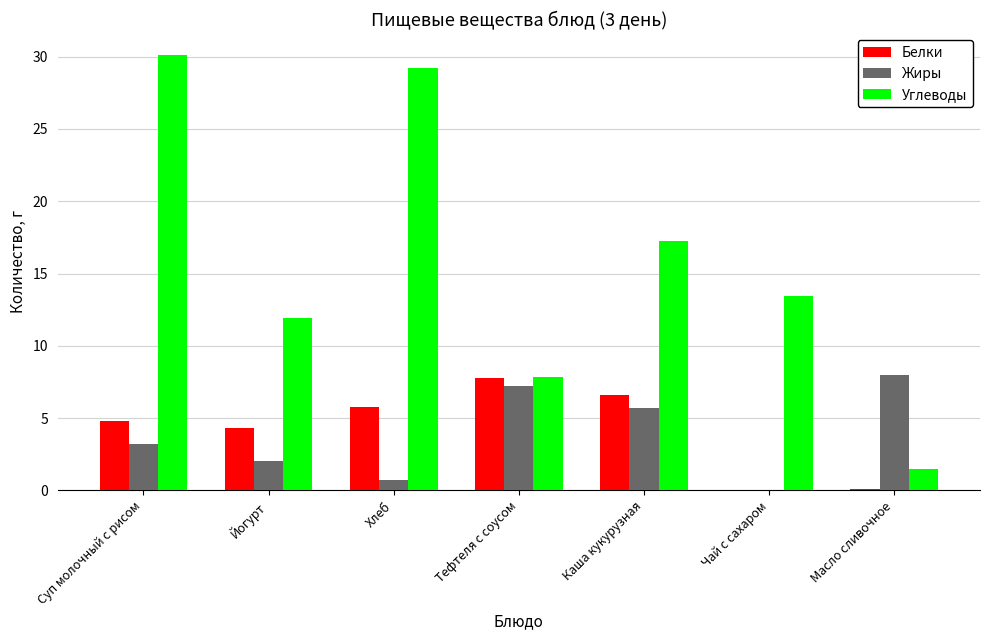

Is it true that Белки equals 6.6 at Каша кукурузная?

True